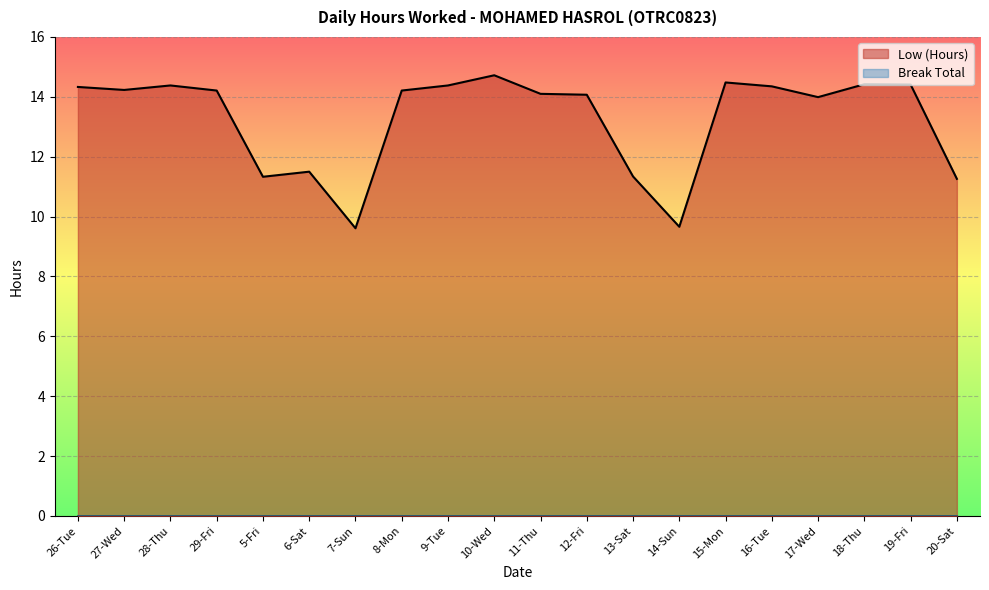

Between 10-Wed and 5-Fri, which is larger?

10-Wed